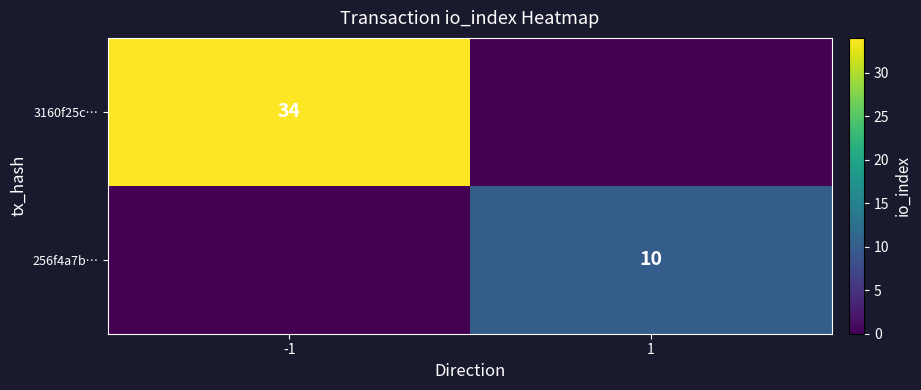

The value of 3160f25c… at -1 is 19. True or false?

False